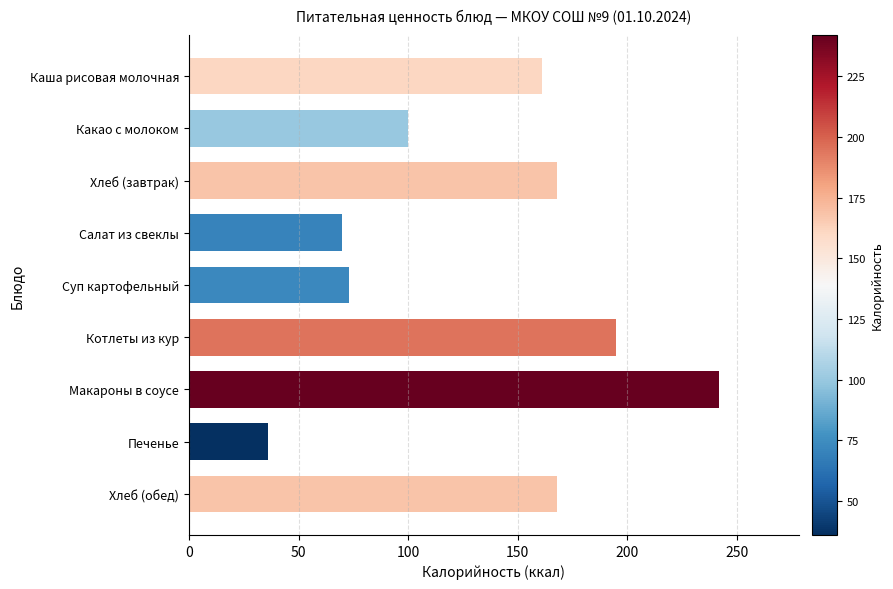

Approximately how many times larger is the value at Каша рисовая молочная compared to Хлеб (завтрак)?

1.0